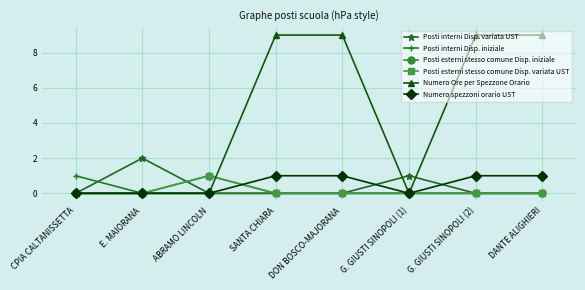

Which series has the largest total across all categories?

Numero Ore per Spezzone Orario